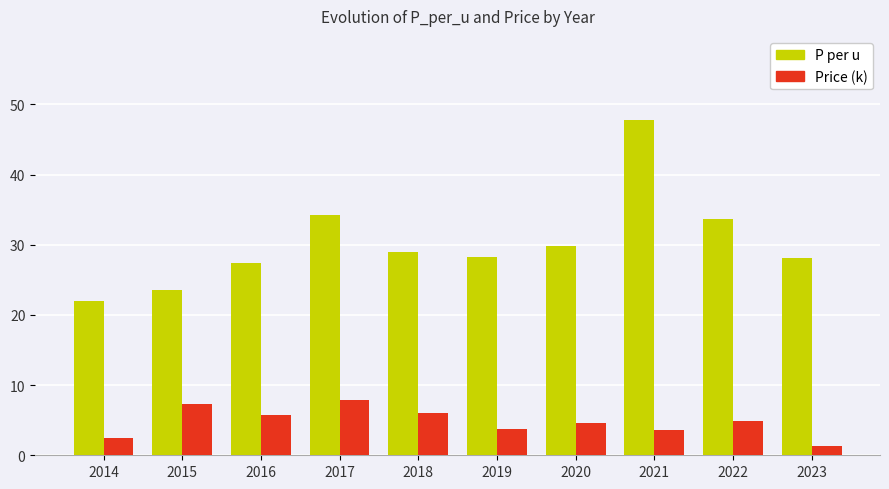

At how many categories does at least one series exceed 13?

10